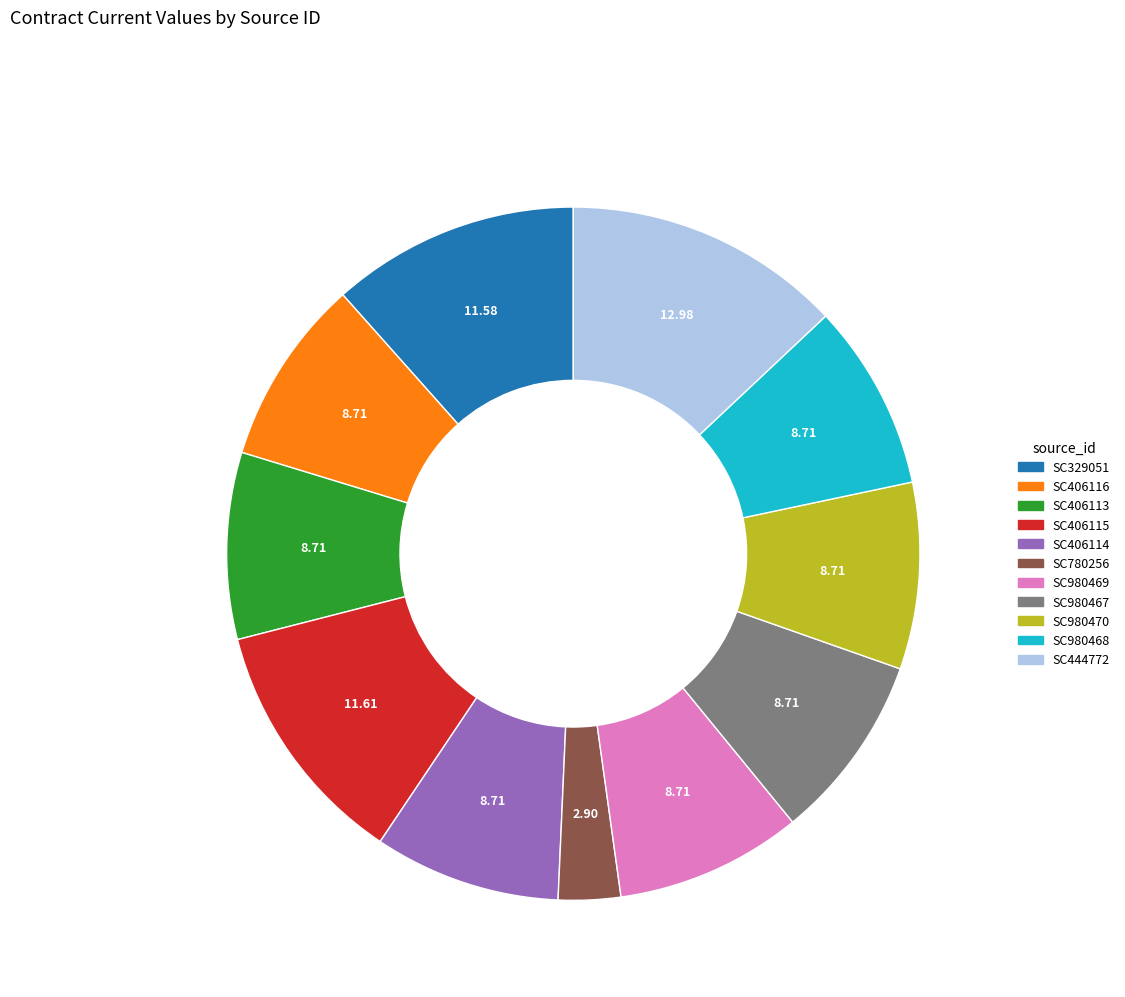

What is the ratio of the value at SC406116 to the value at SC980469?

1.0